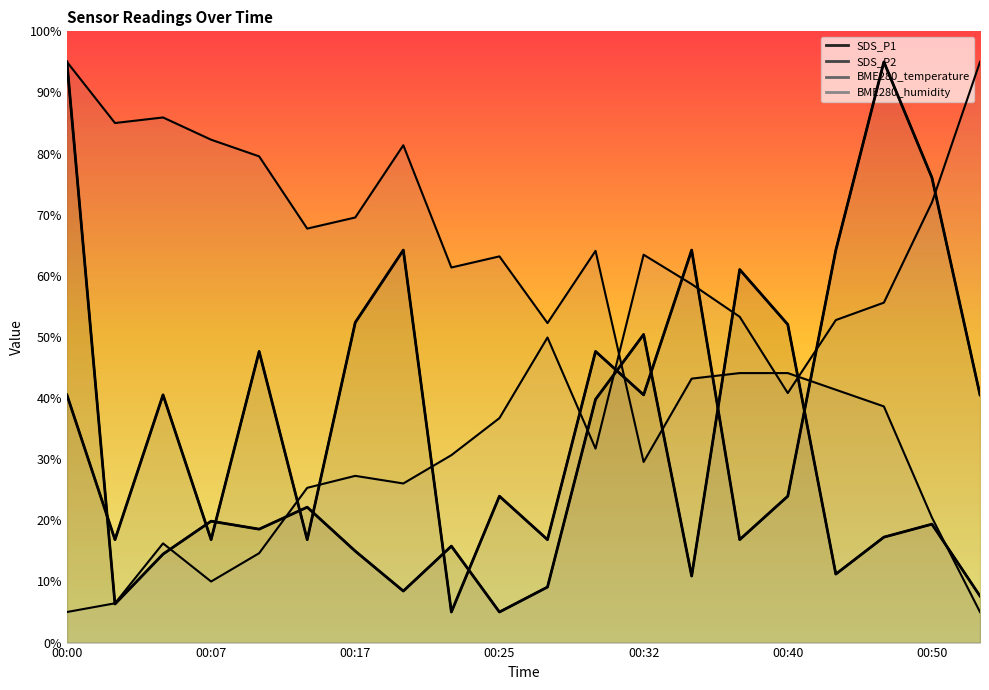

Does the chart display data point markers on the line(s)?

No